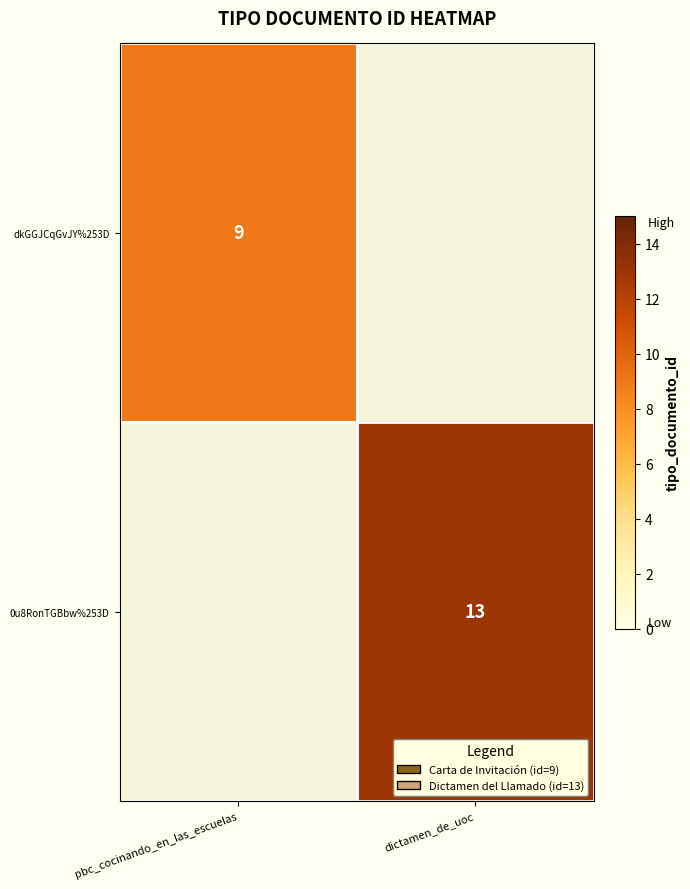

The value of 0u8RonTGBbw%253D at dictamen_de_uoc is 13. True or false?

True